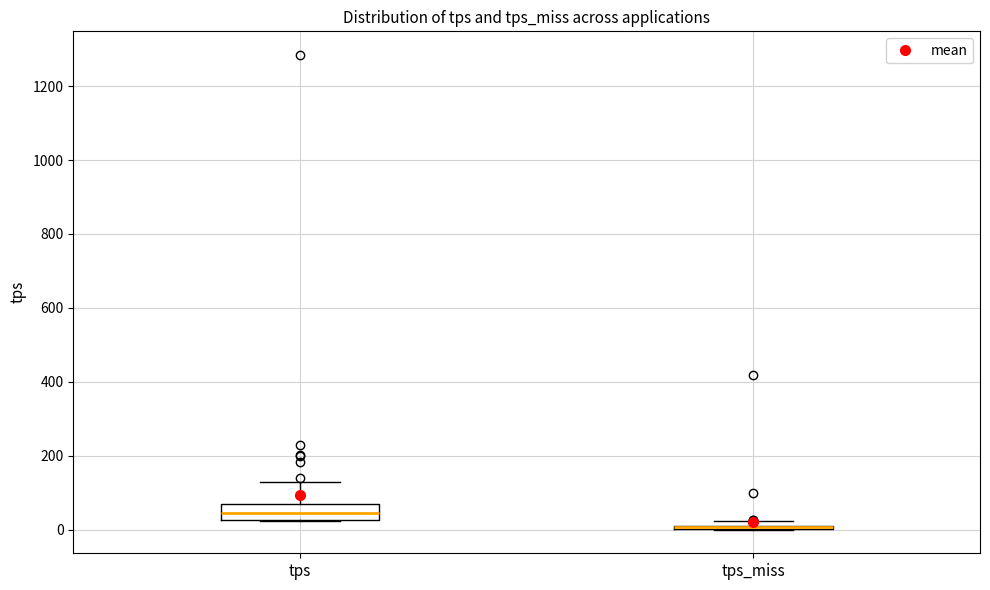

Reading left to right, read every box against the y-axis: the position of its median line, the range the box covers, and the ends of its whiskers. The values are not printed on the chart, so give them approximately, as read against the axis.

tps: median 40, box 20 to 60, whiskers 20 to 120
tps_miss: box collapsed to a line at 0, whiskers 0 to 20